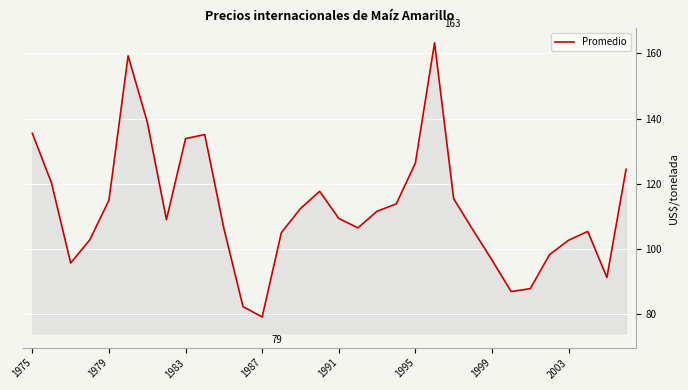

What is the maximum value shown in the chart?

163.2